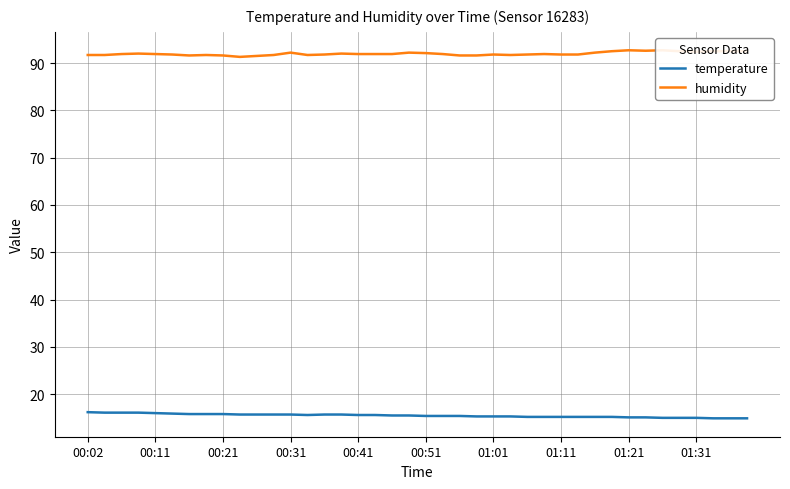

In temperature, how many points are lower than both neighbors (excluding endpoints)?

1